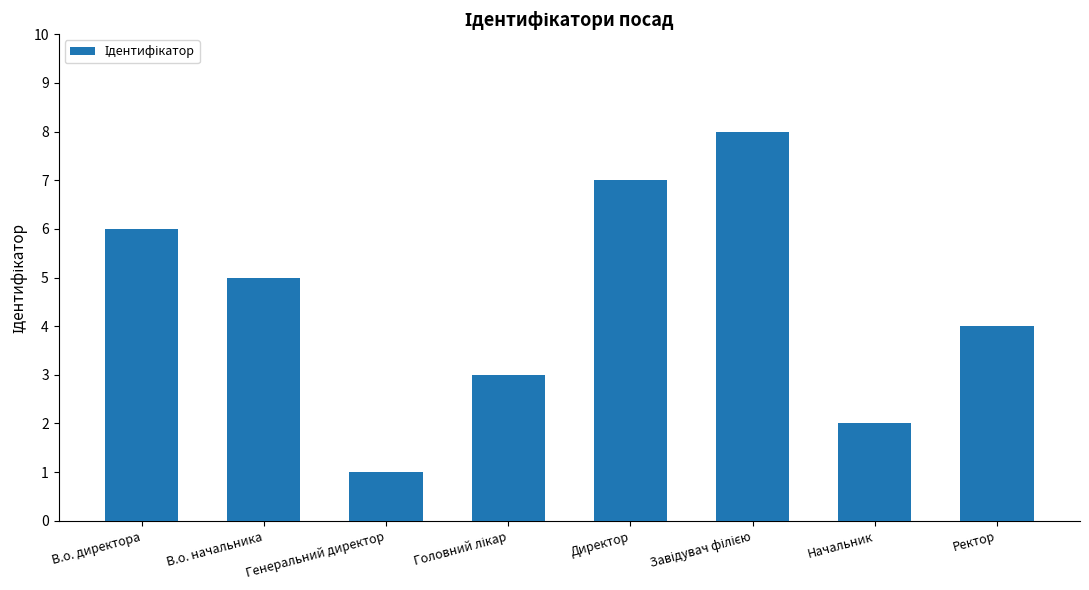

Reading left to right, what are all the values shown in this chart?

6	5	1	3	7	8	2	4